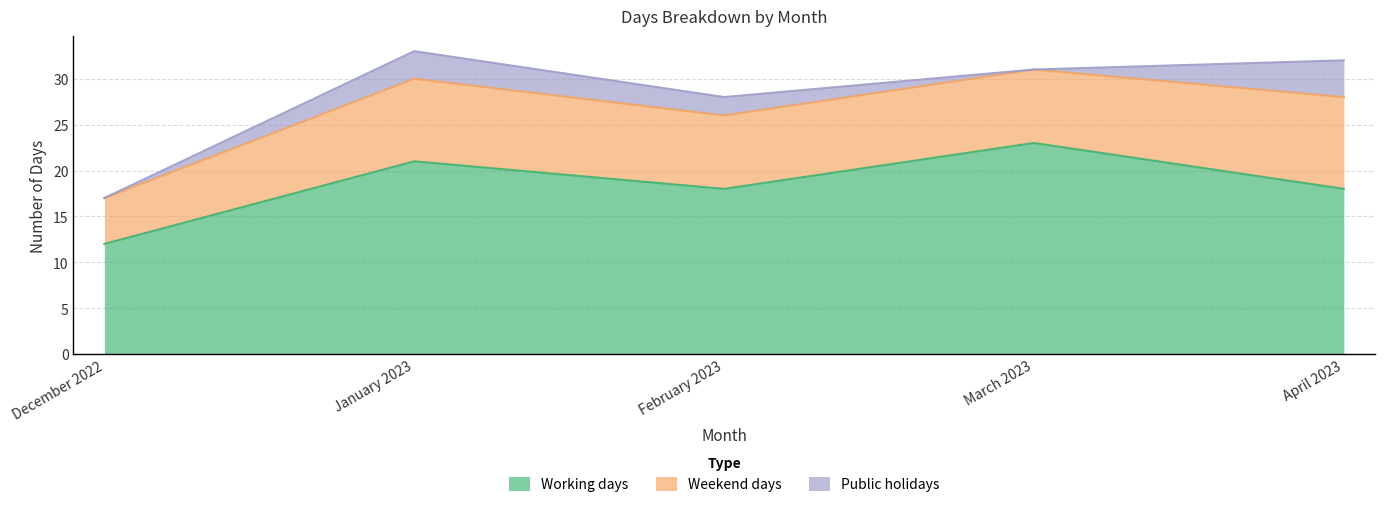

True or false: Working days and Public holidays cross at least once.

False